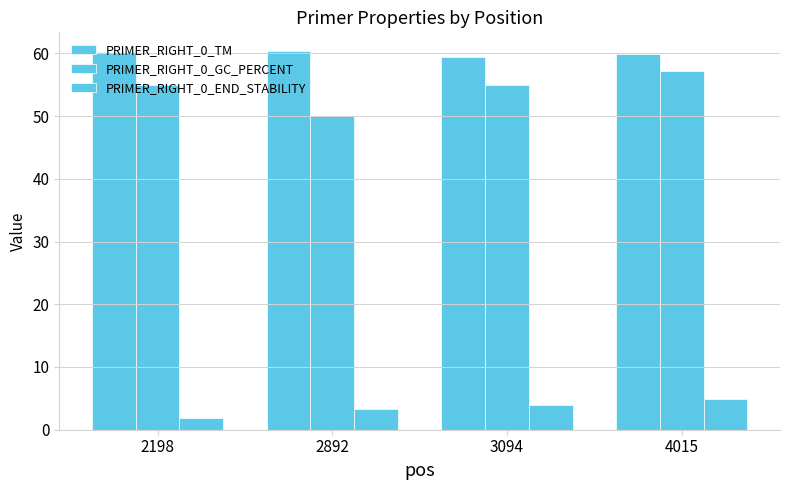

Which series has the largest total across all categories?

PRIMER_RIGHT_0_TM